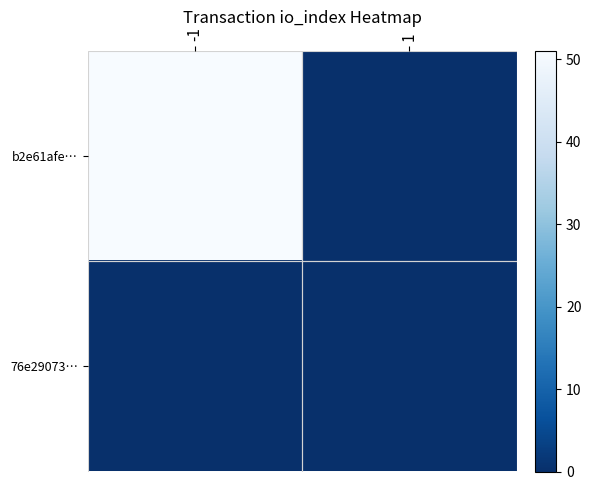

At which category does the chart reach its minimum across all series?

1